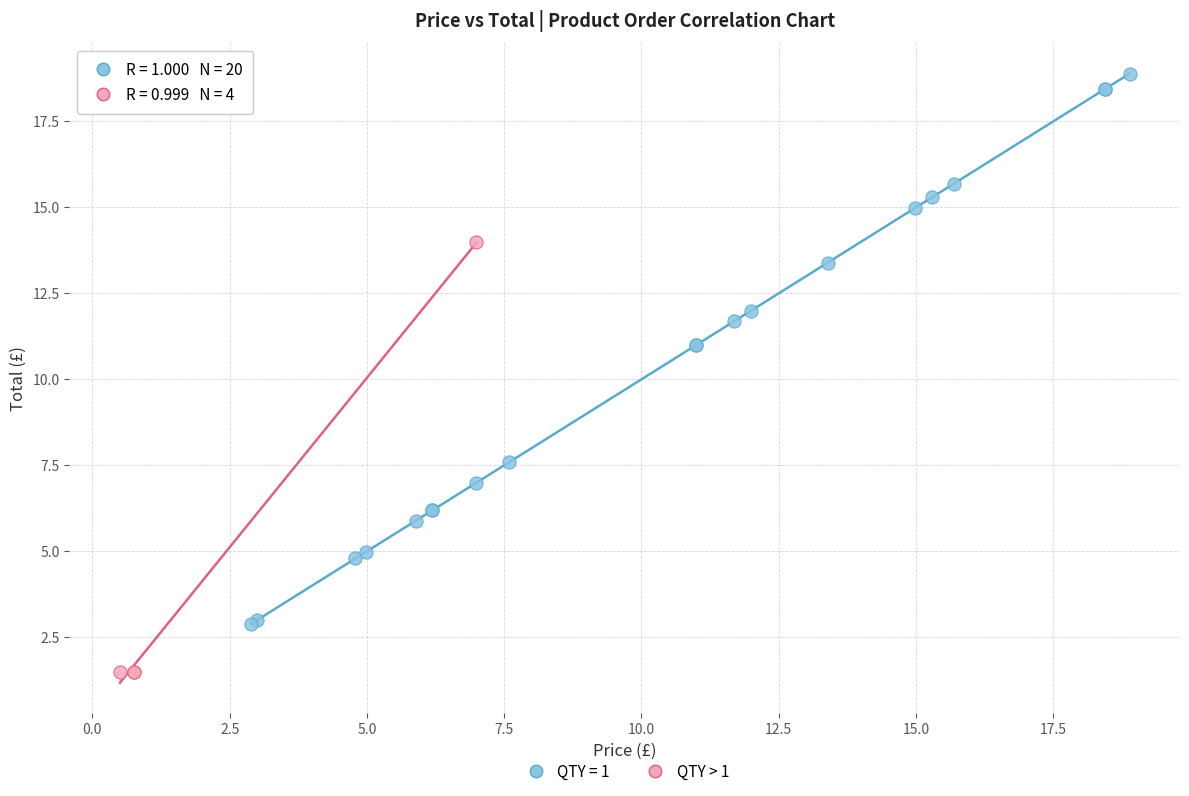

Which series reaches the minimum Y coordinate?

QTY > 1